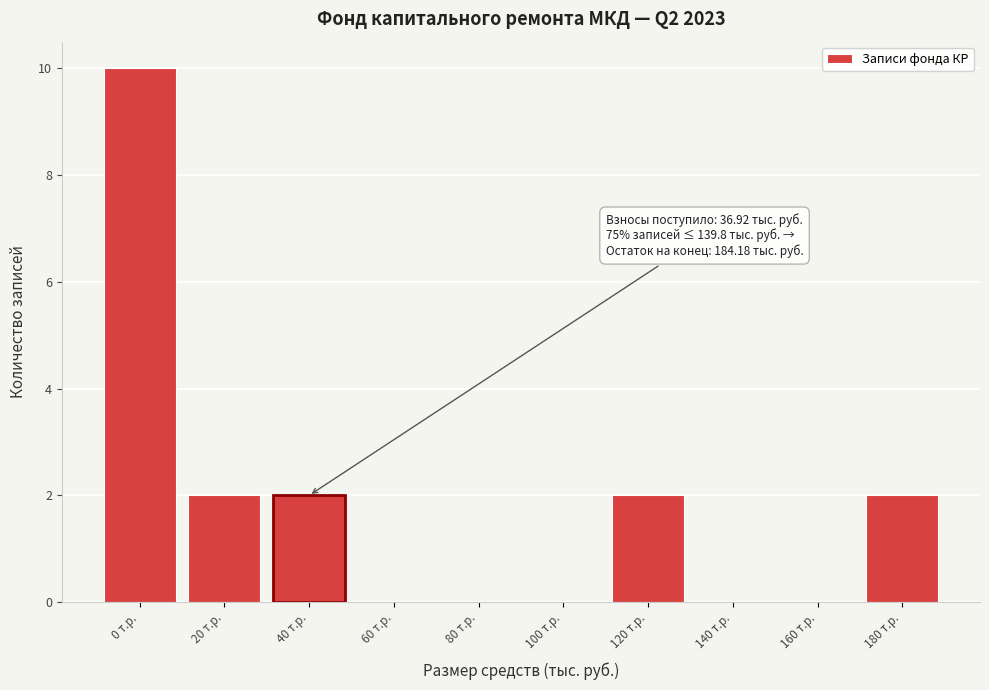

Reading left to right, list all the values displayed in this chart.

0 т.р.=10	20 т.р.=2	40 т.р.=2	60 т.р.=0	80 т.р.=0	100 т.р.=0	120 т.р.=2	140 т.р.=0	160 т.р.=0	180 т.р.=2